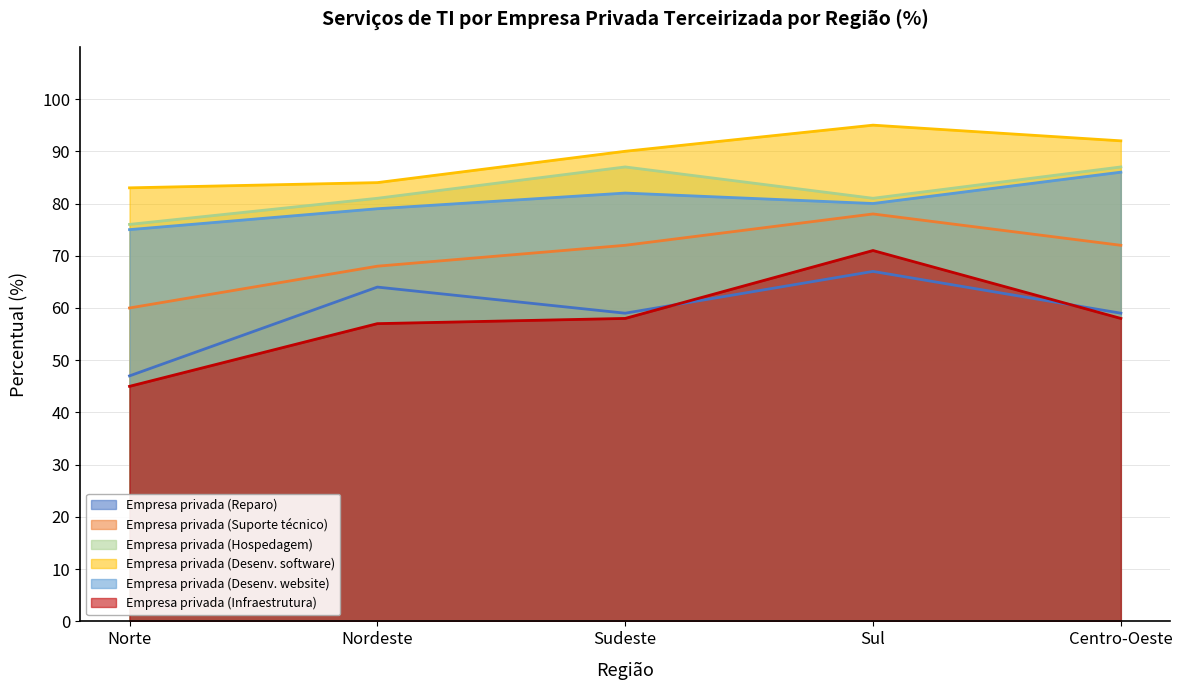

What is the difference between the highest and lowest values at Sul?

28